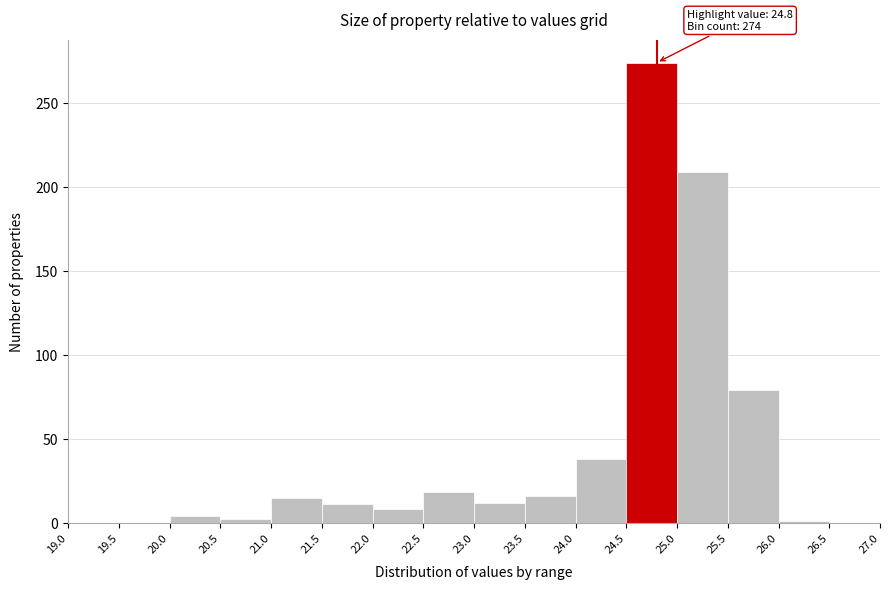

Which range on the x-axis has the tallest bar?

24.5 to 25.0